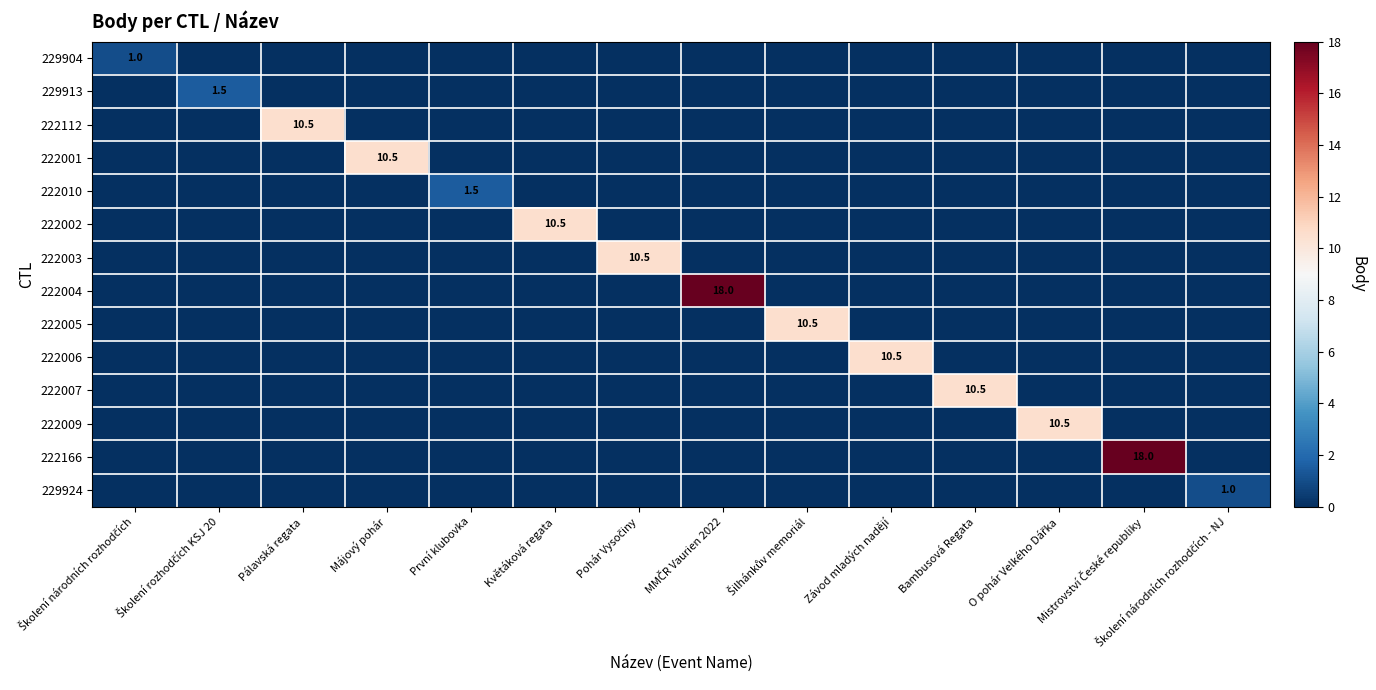

What is the average value of the 222001 series?

0.8